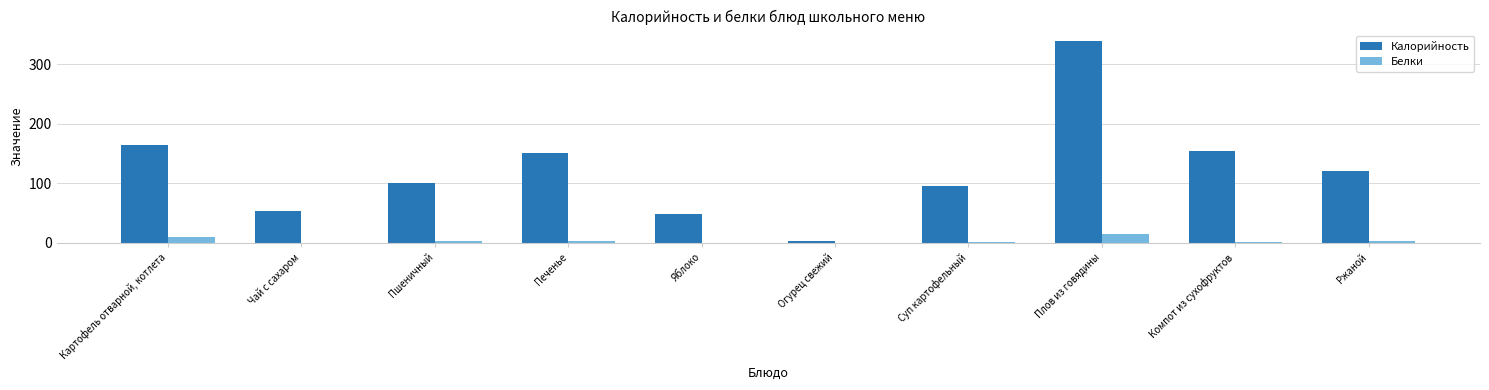

How many groups of bars are there?

10